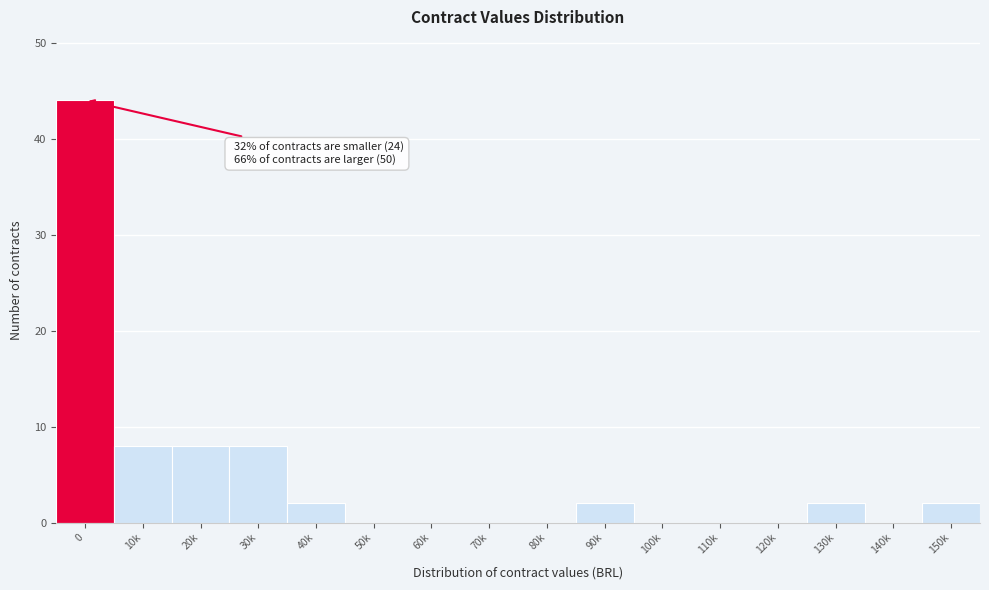

Reading left to right, what are all the values shown in this chart?

0=44	10k=8	20k=8	30k=8	40k=2	50k=0	60k=0	70k=0	80k=0	90k=2	100k=0	110k=0	120k=0	130k=2	140k=0	150k=2